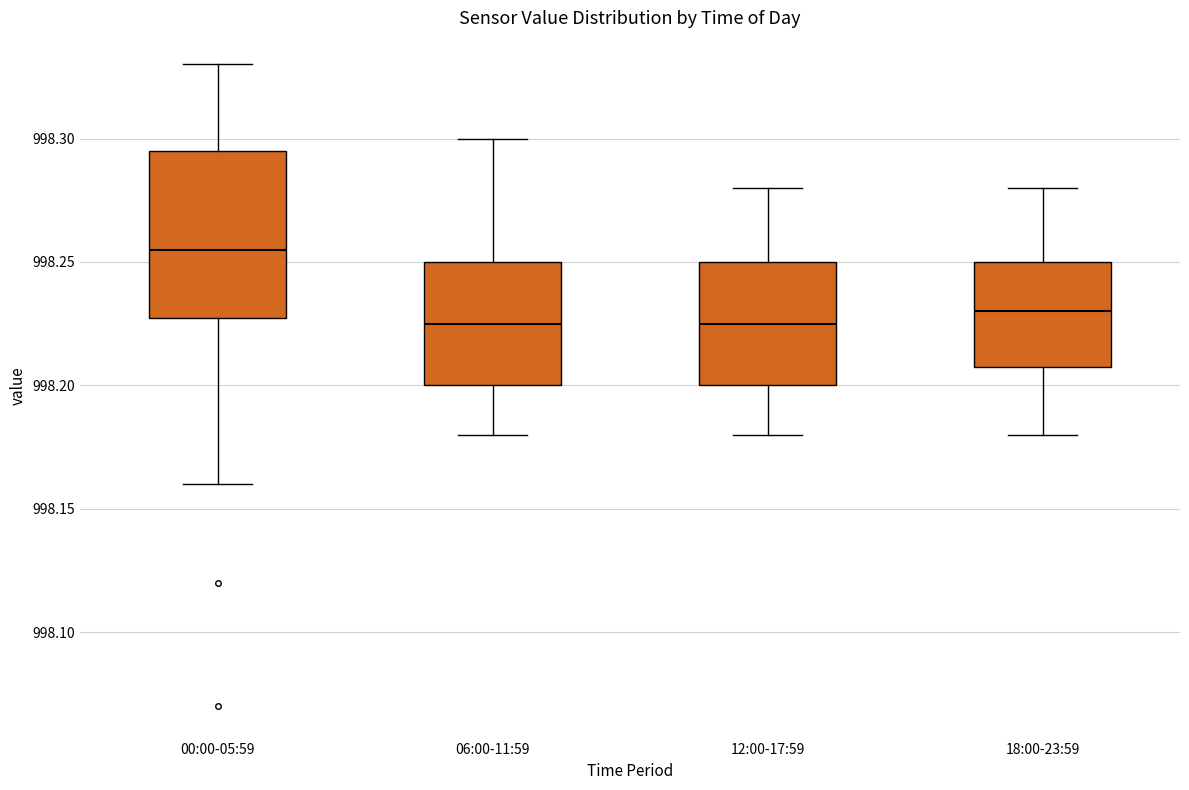

Reading left to right, read every box against the y-axis: the position of its median line, the range the box covers, and the ends of its whiskers. The values are not printed on the chart, so give them approximately, as read against the axis.

00:00-05:59: median 998.255, box 998.230 to 998.295, whiskers 998.160 to 998.330
06:00-11:59: median 998.225, box 998.200 to 998.250, whiskers 998.180 to 998.300
12:00-17:59: median 998.225, box 998.200 to 998.250, whiskers 998.180 to 998.280
18:00-23:59: median 998.230, box 998.210 to 998.250, whiskers 998.180 to 998.280